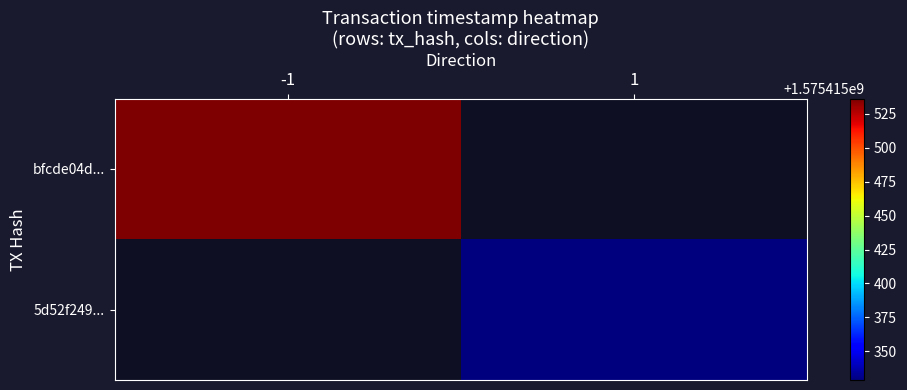

Reading left to right, list all the values displayed in this chart.

bfcde04dbcc3954988143e8b97f7ef4359212e0: 0=-1	1=1575415536
5d52f2495704749531e39125bcb6f2b21b2f9d3: 0=1	1=1575415329